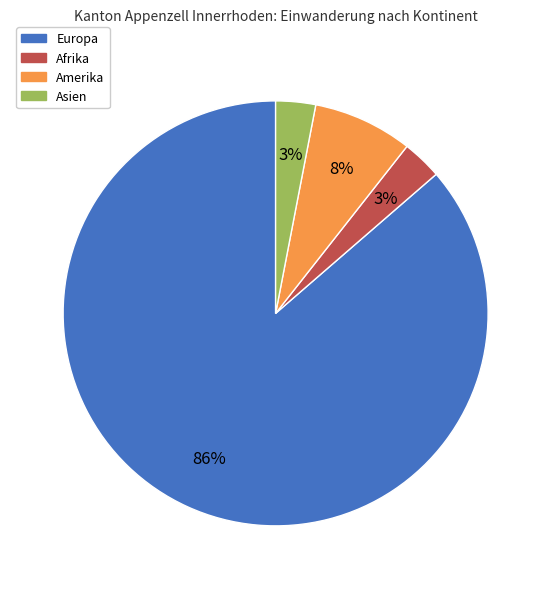

Is it true that Afrika is 3% of the pie?

True